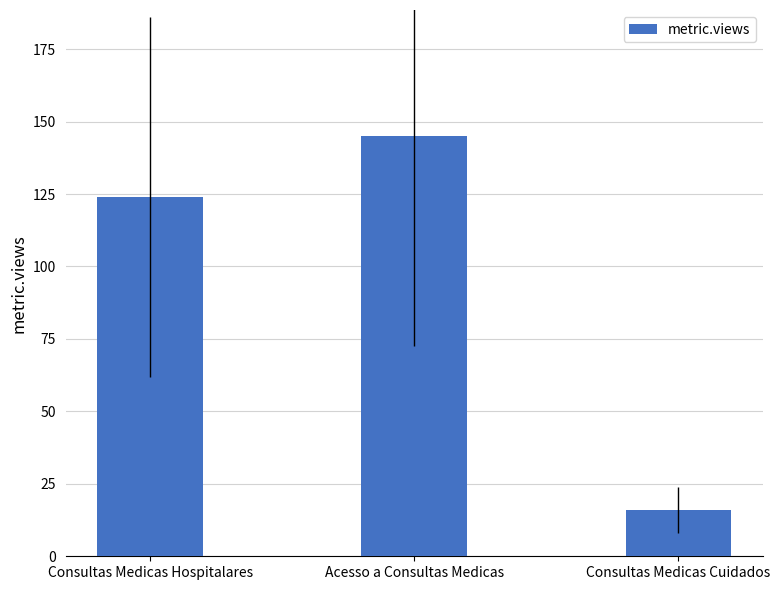

How many values are between 16 and 145?

3